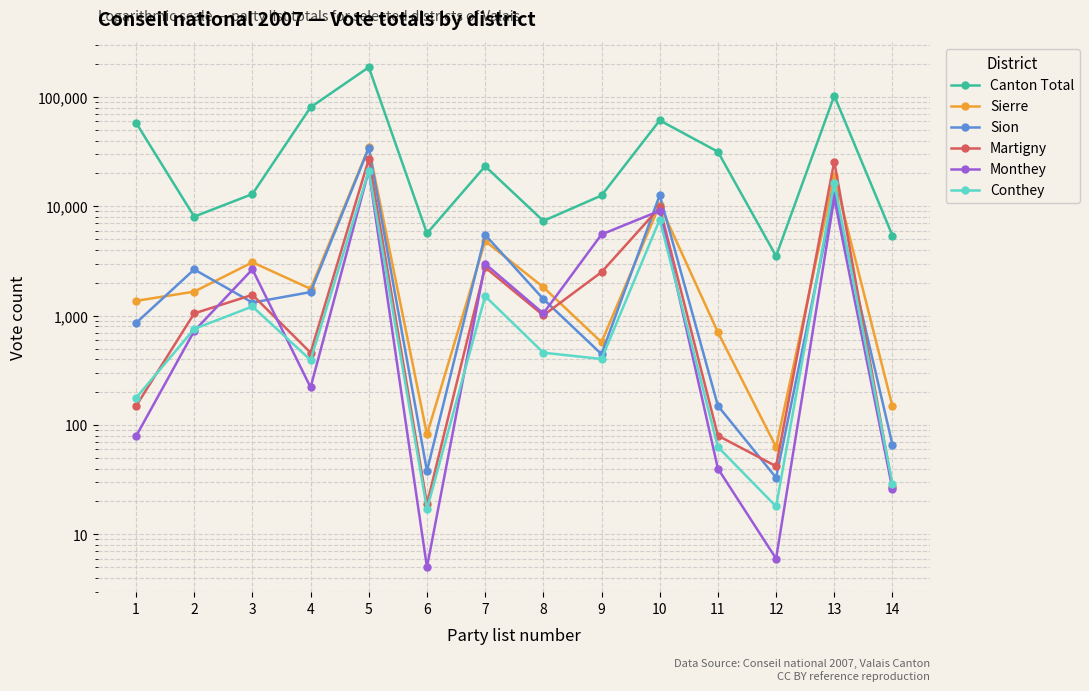

What is the difference between the maximum and minimum values in the Sion series?

34217